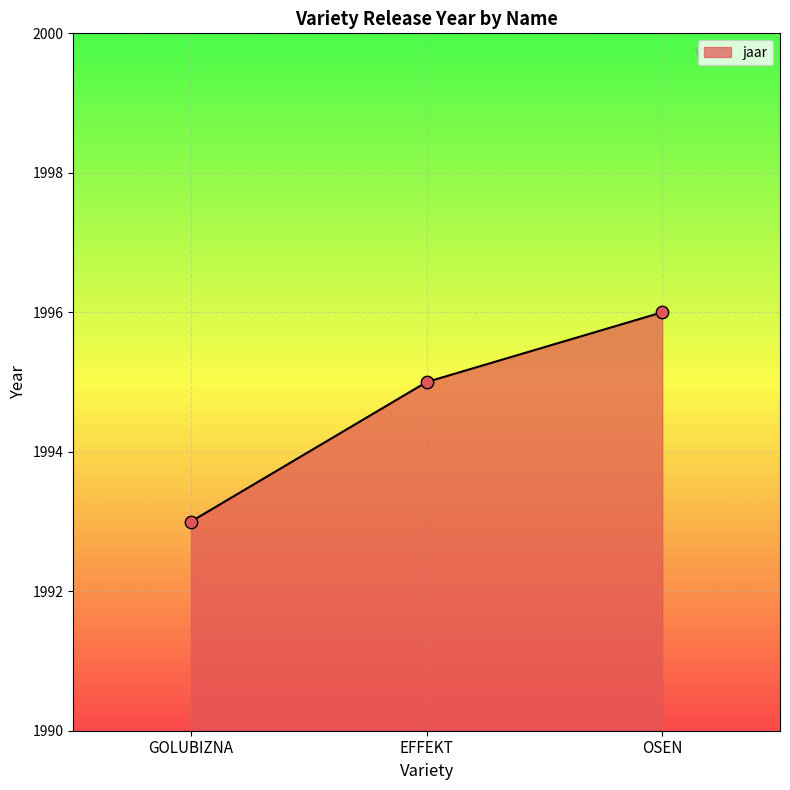

What is the change in value from EFFEKT to OSEN?

+1